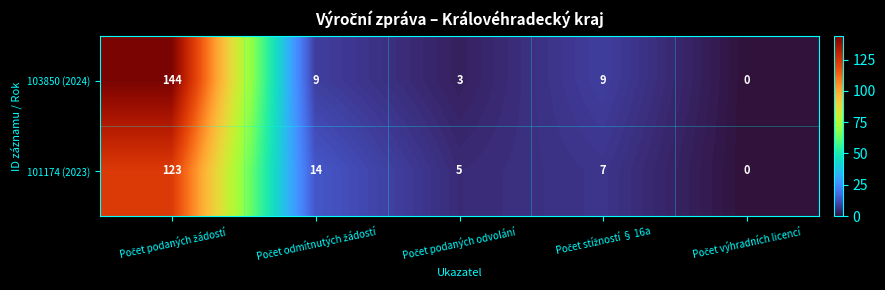

What is the difference between the maximum and minimum values in the 101174 (2023) series?

123